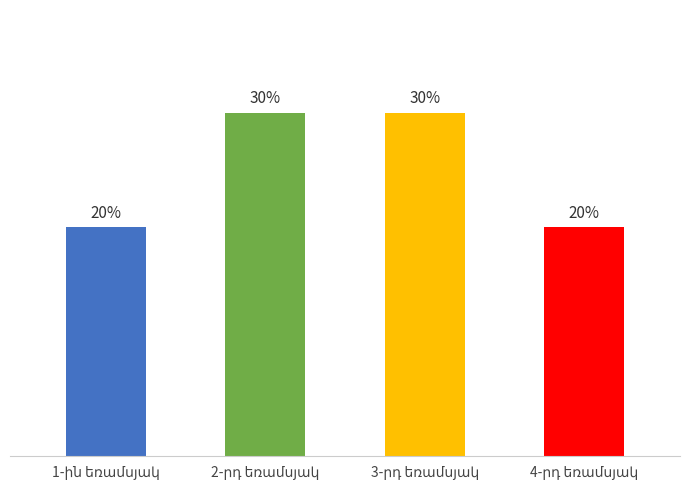

Does the chart contain any negative values?

No